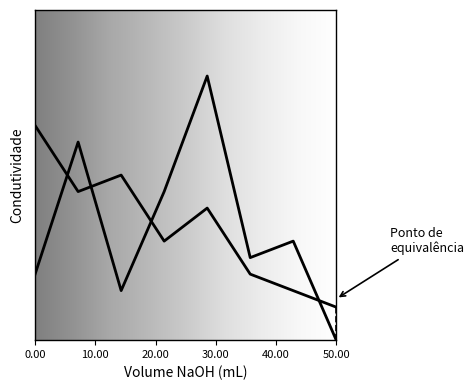

The A series shows 4 at 2. True or false?

False